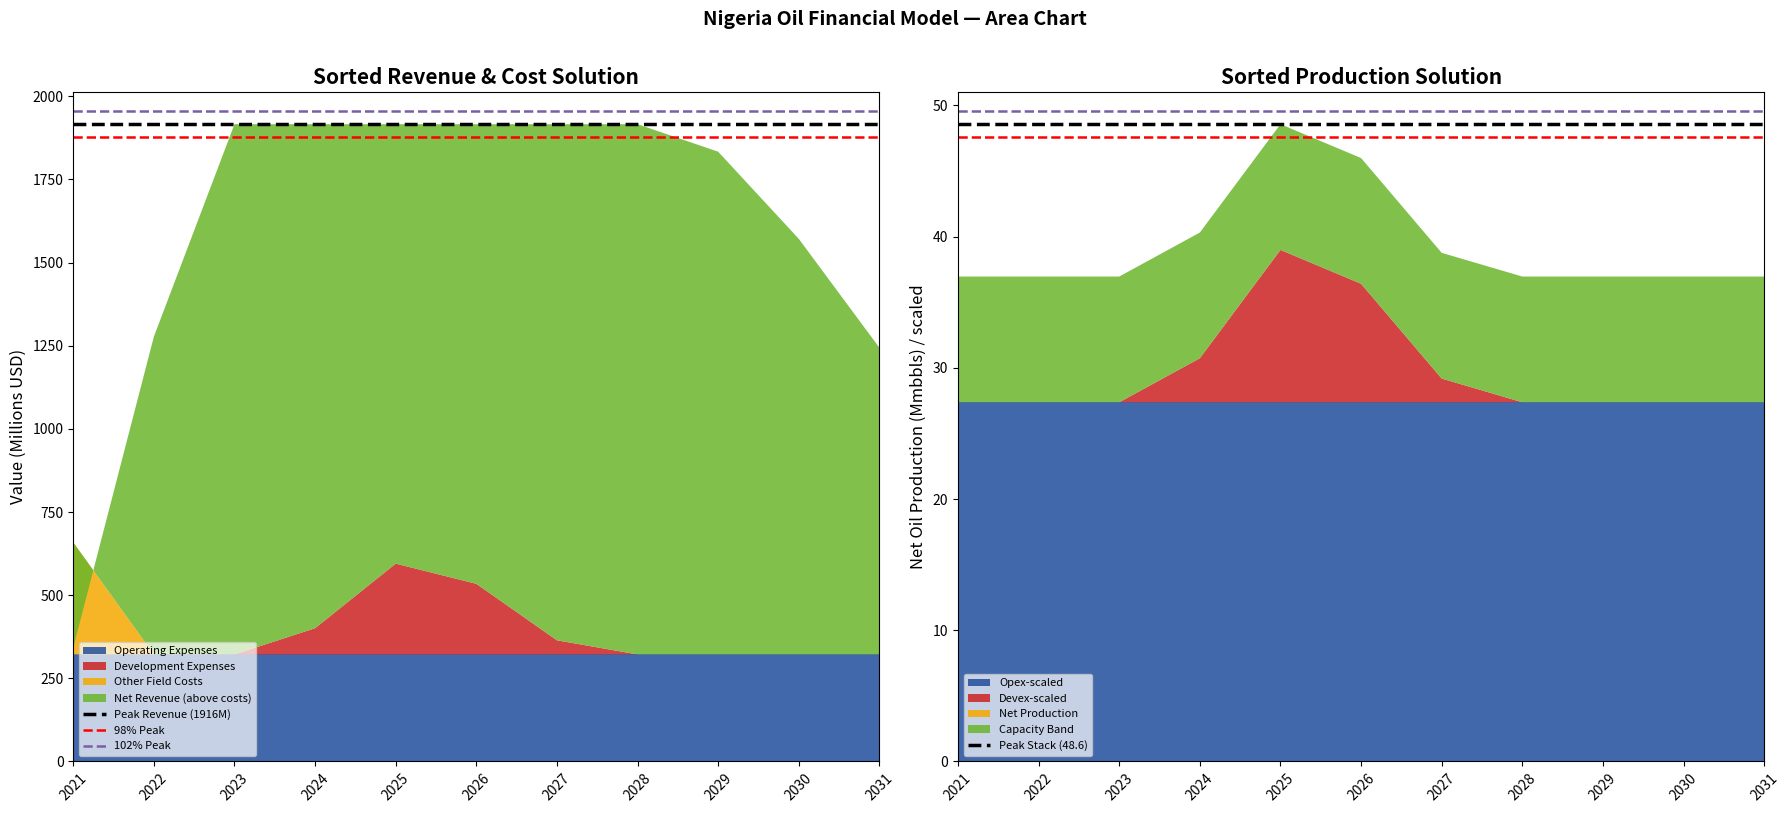

What is the lowest value of the Opex-scaled series?

27.4